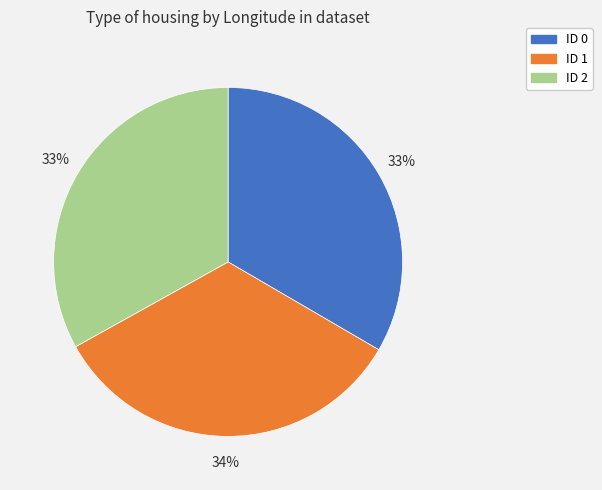

To the nearest percent, what is the average slice percentage?

33%